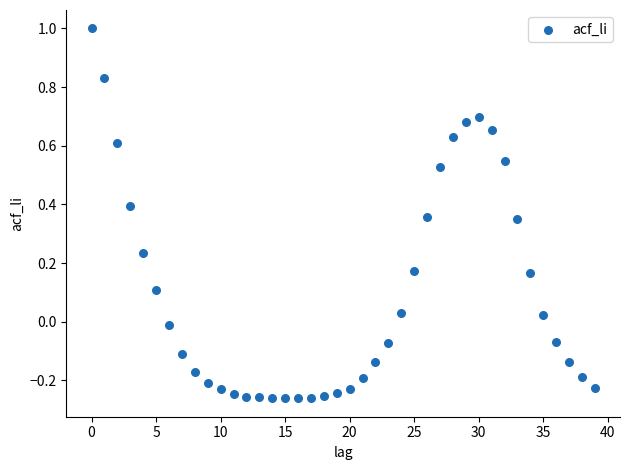

What is the range of Y values (max minus min)?

1.3